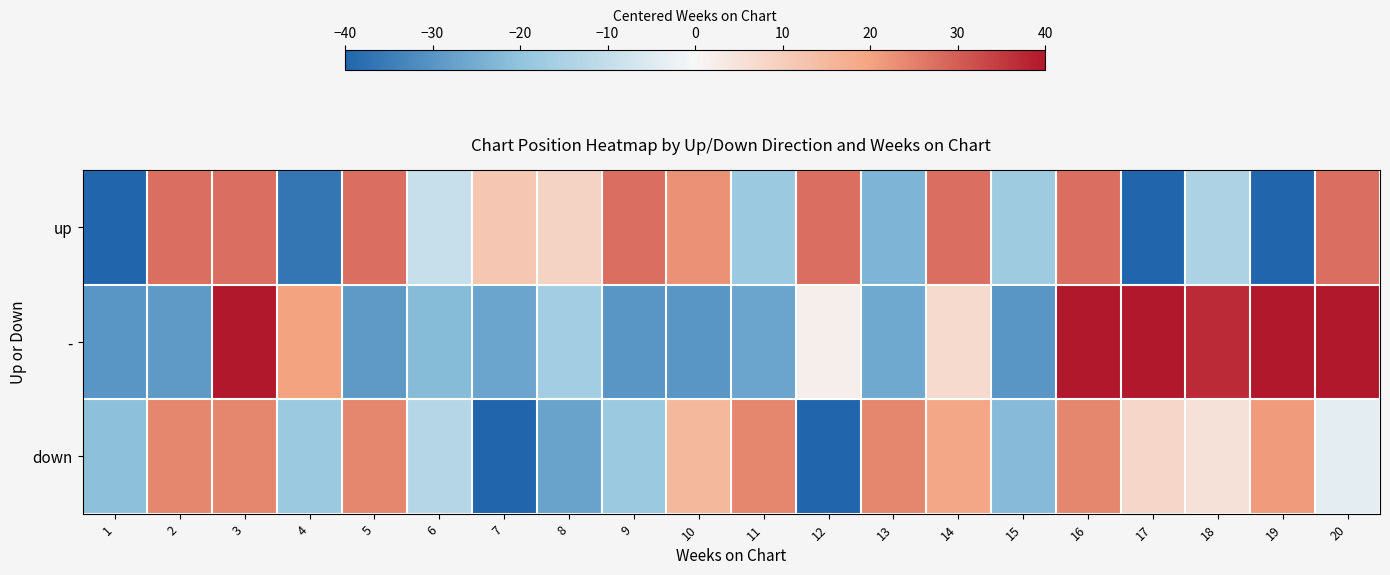

What is the smallest value displayed?

-51.4